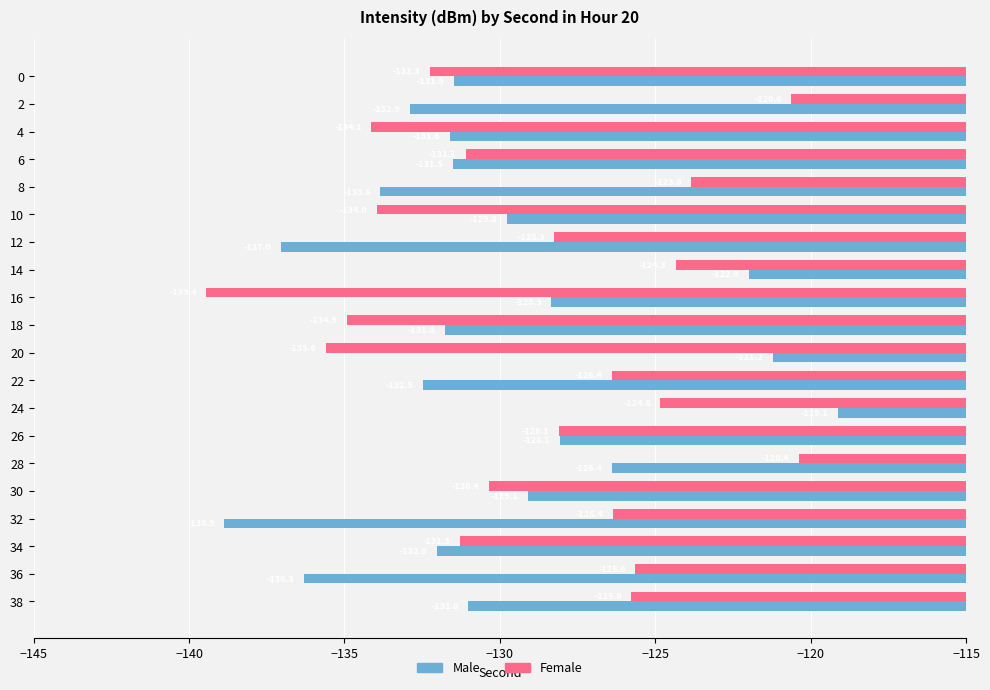

What is the average value of the Female series?

-128.9